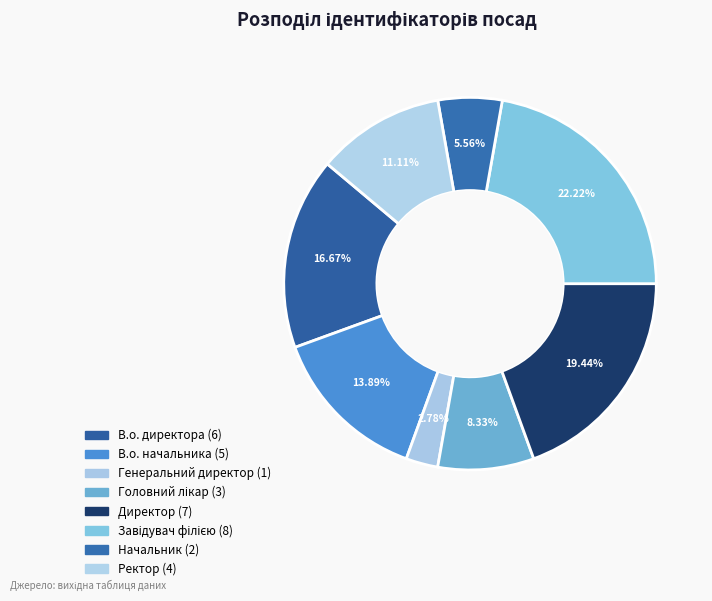

Is there any slice that represents more than half of the pie?

No